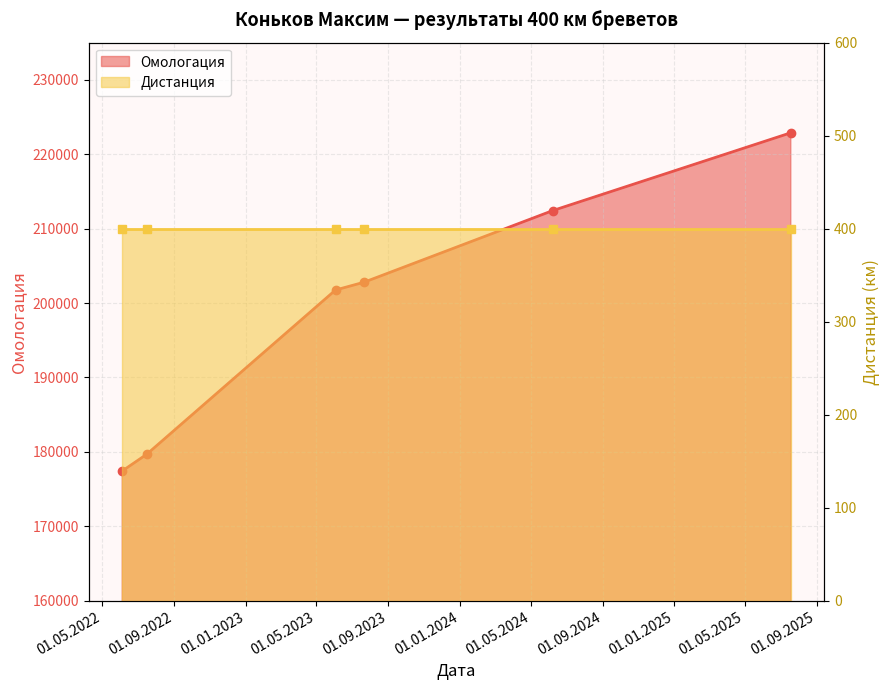

What is the smallest value displayed?

177432